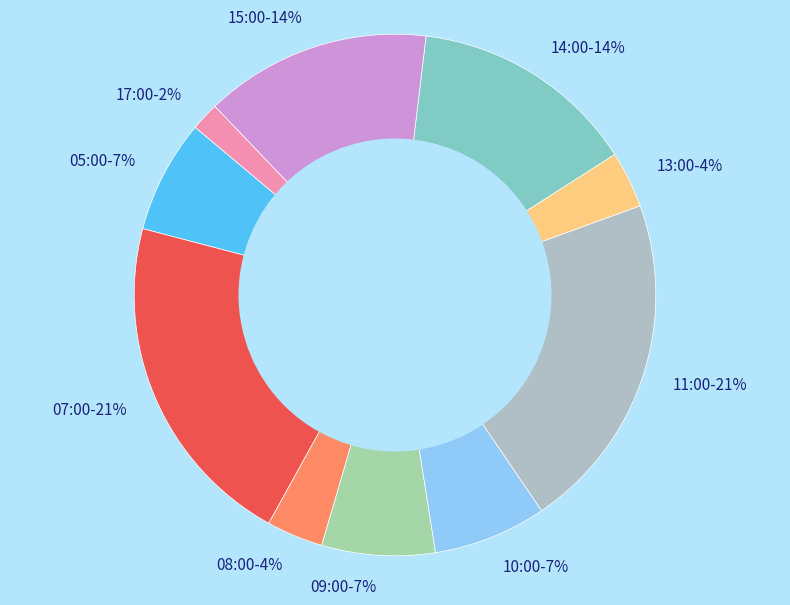

Is there any slice that represents more than half of the pie?

No